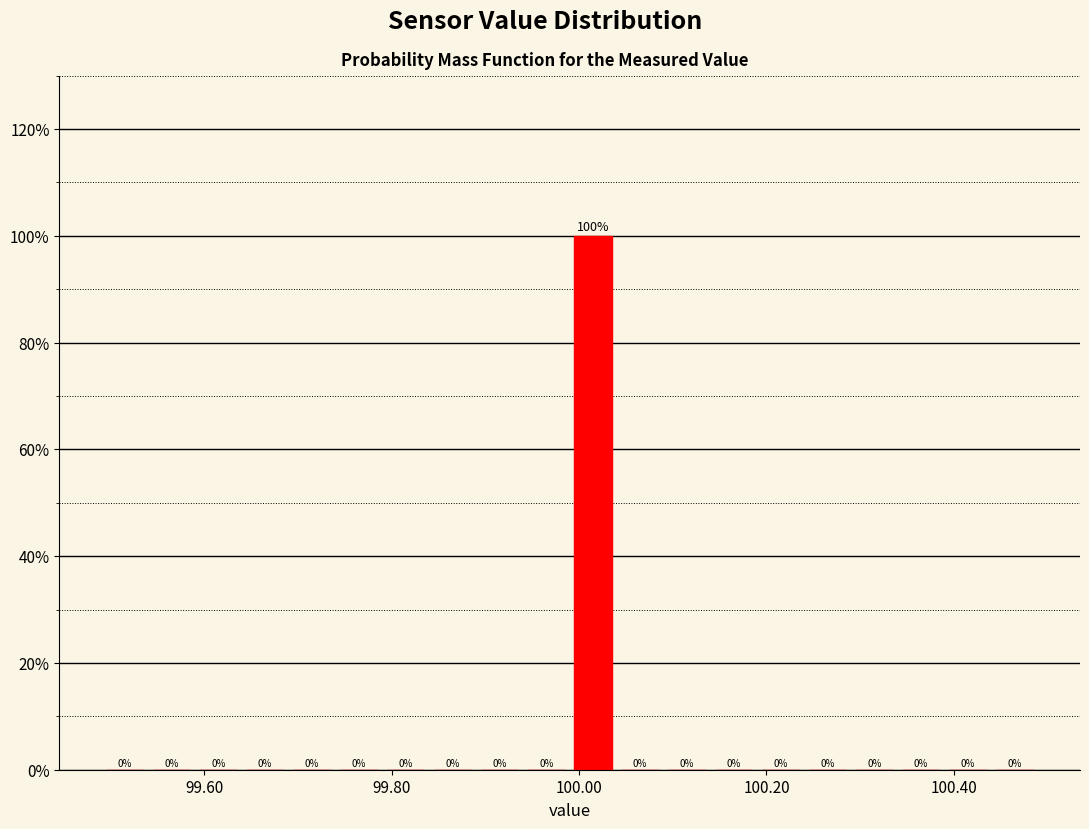

Read against the x-axis, roughly where is the centre of the tallest bar?

100.02